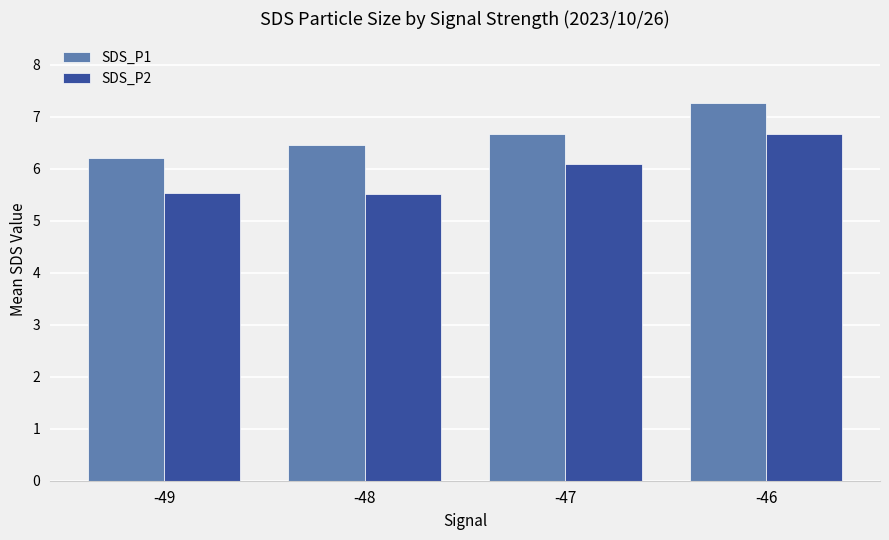

List the labels in order of SDS_P1 value, smallest first.

-49, -48, -47, -46